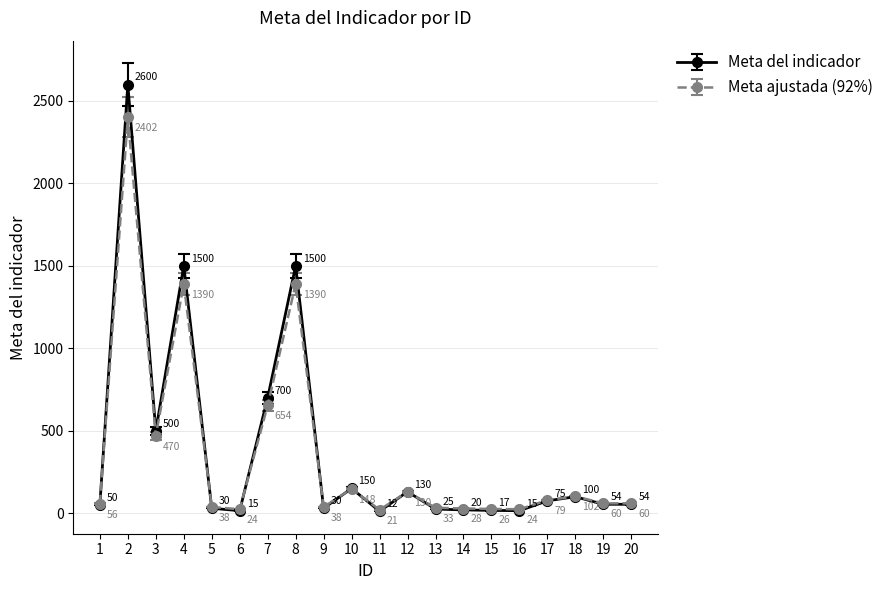

What is the difference between the highest and lowest values at 1?

6.0